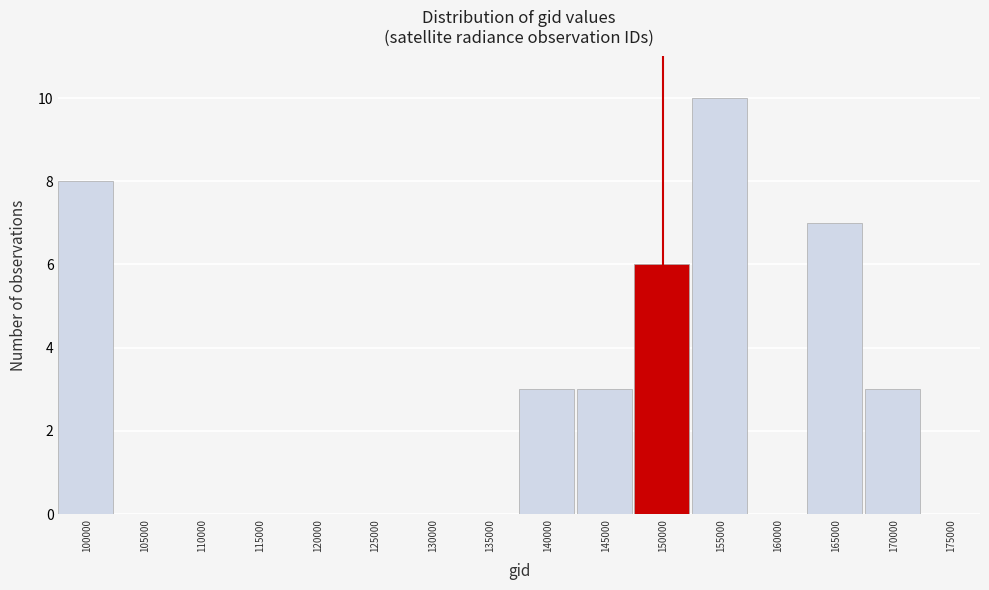

Reading left to right, transcribe all the data shown in this chart.

100000=8	105000=0	110000=0	115000=0	120000=0	125000=0	130000=0	135000=0	140000=3	145000=3	150000=6	155000=10	160000=0	165000=7	170000=3	175000=0